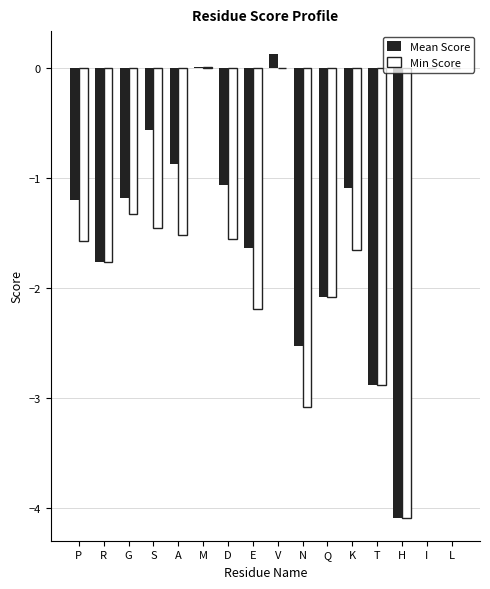

The Min Score series shows -1.3 at G. True or false?

True